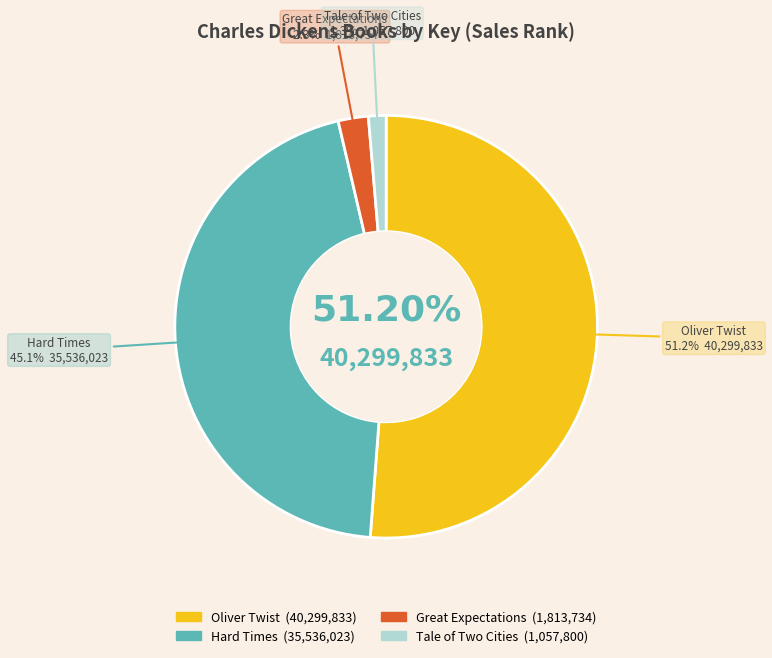

Is there a majority slice in this chart?

Yes